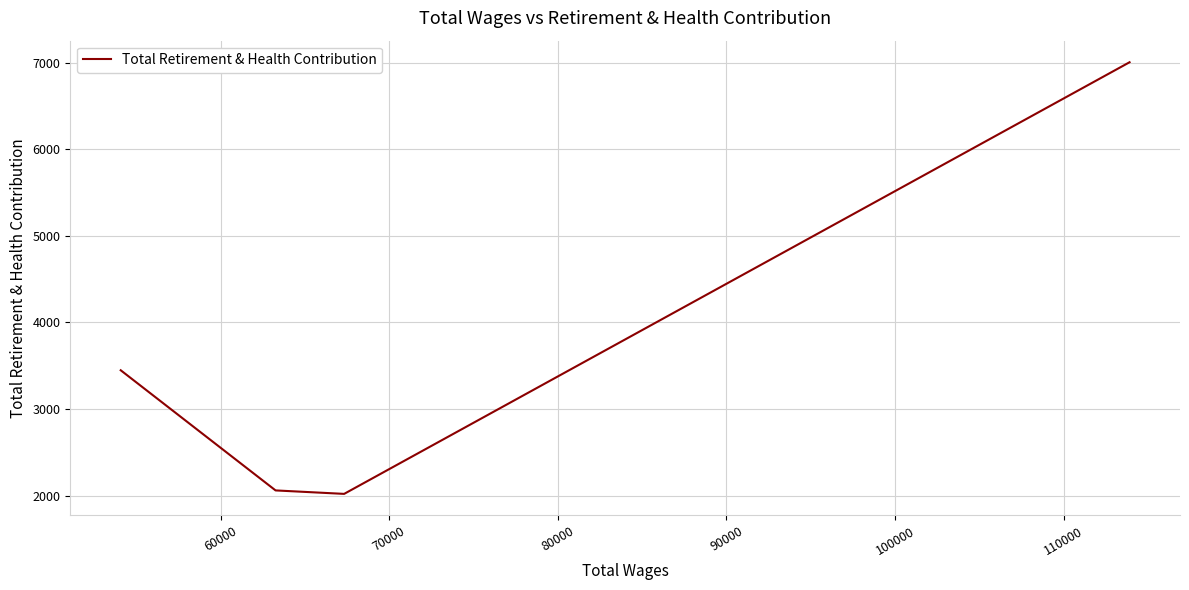

Does the chart have visible grid lines?

Yes